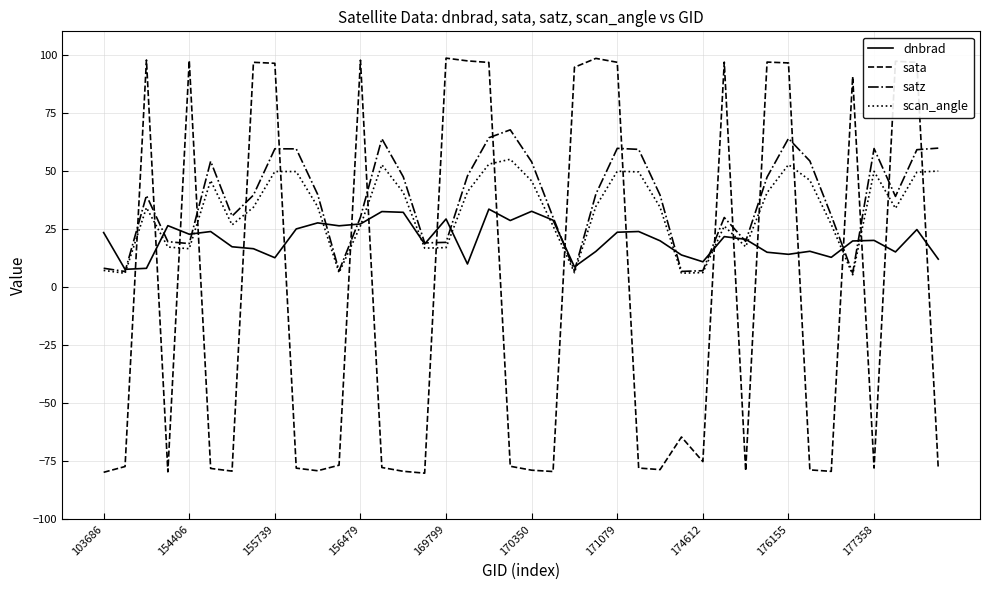

What is the maximum value shown in the chart?

98.5